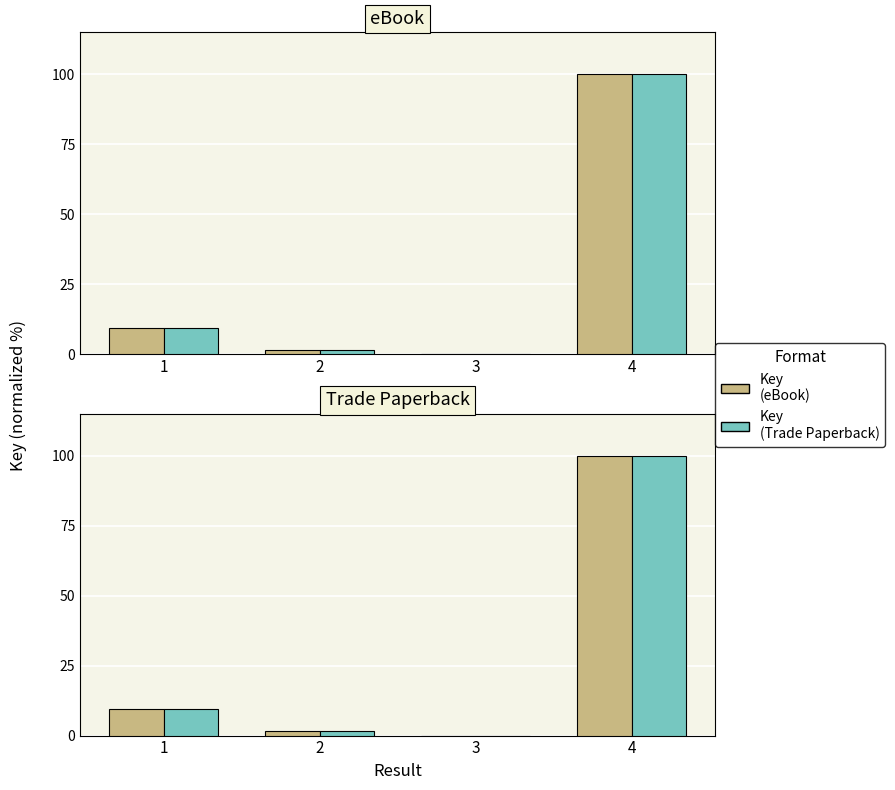

How many groups of bars are there?

4